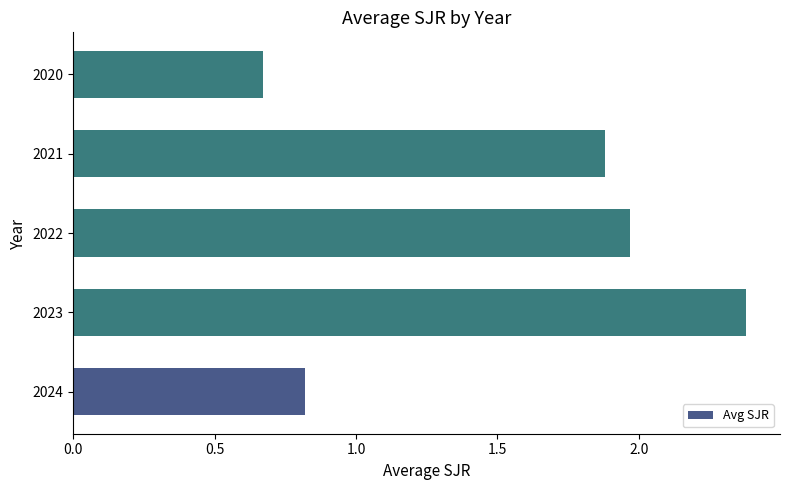

List the labels in order of value, smallest first.

2020, 2024, 2021, 2022, 2023